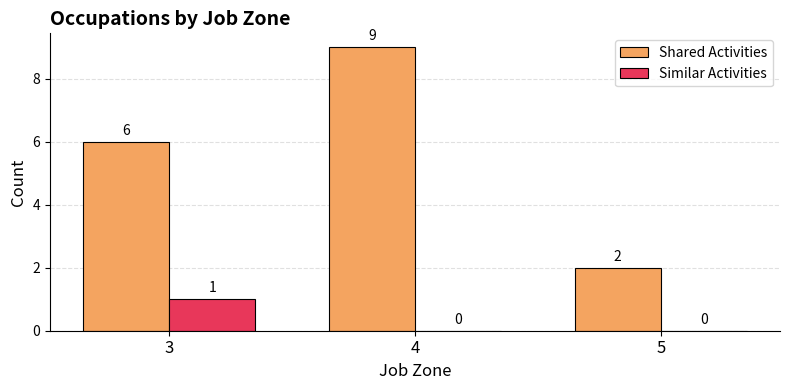

Which category has the highest value in the Similar Activities series?

3